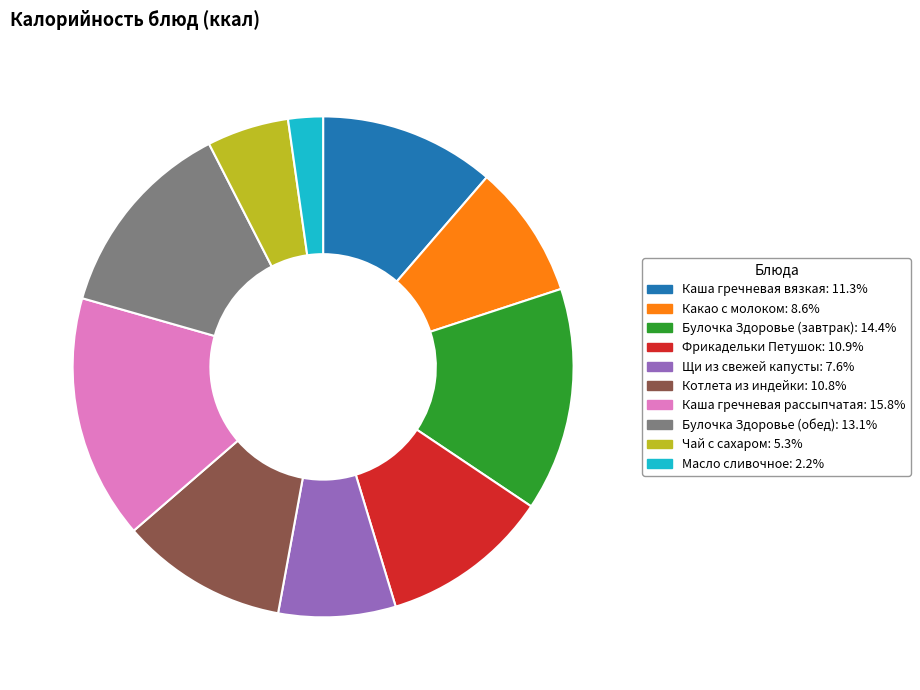

The Чай с сахаром slice represents 1% of the pie. True or false?

False